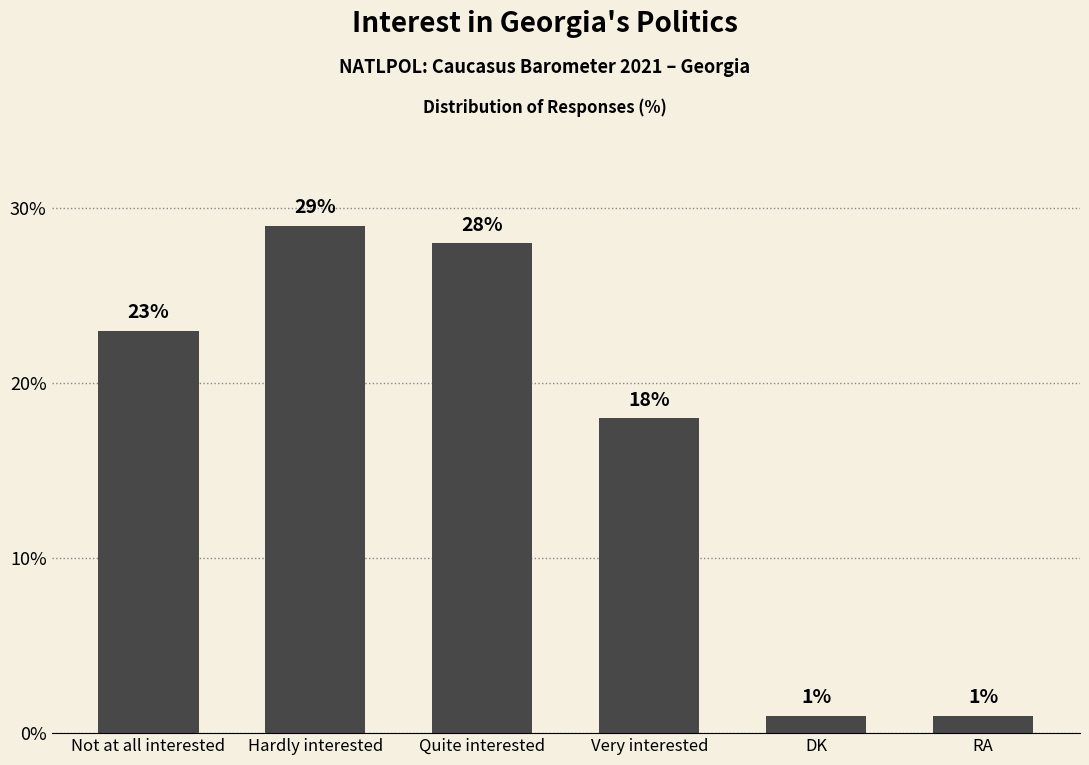

Are the bars grouped side by side (vs. stacked)?

No